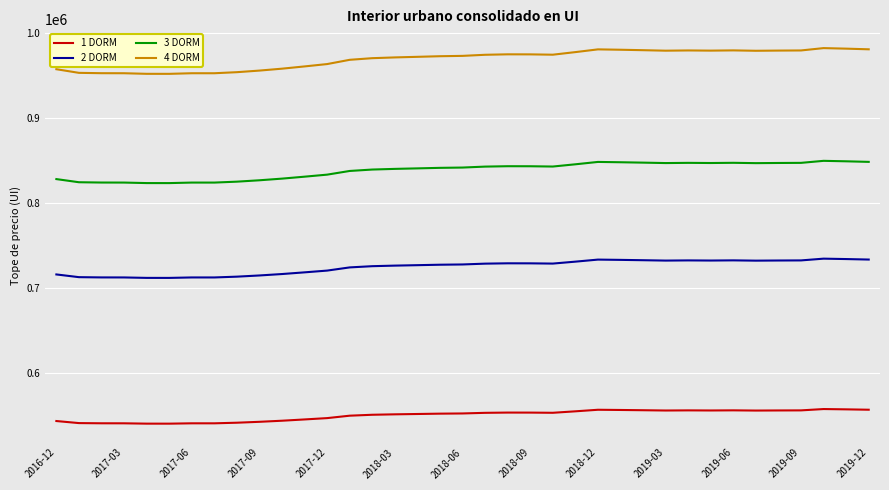

Rank the series by their average value, from highest to lowest.

4 DORM, 3 DORM, 2 DORM, 1 DORM